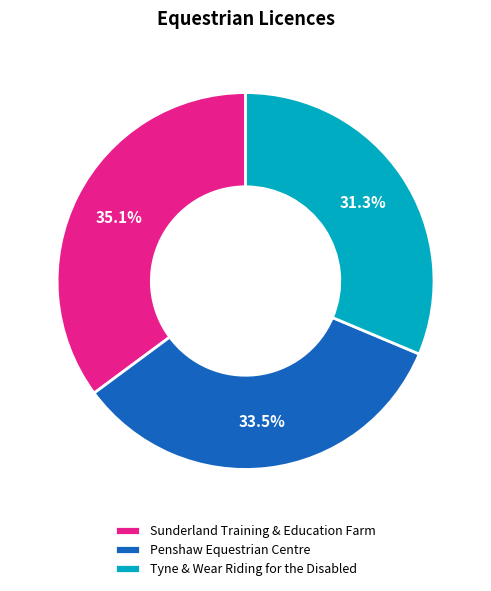

Which has a higher value, Penshaw Equestrian Centre or Sunderland Training & Education Farm?

Sunderland Training & Education Farm